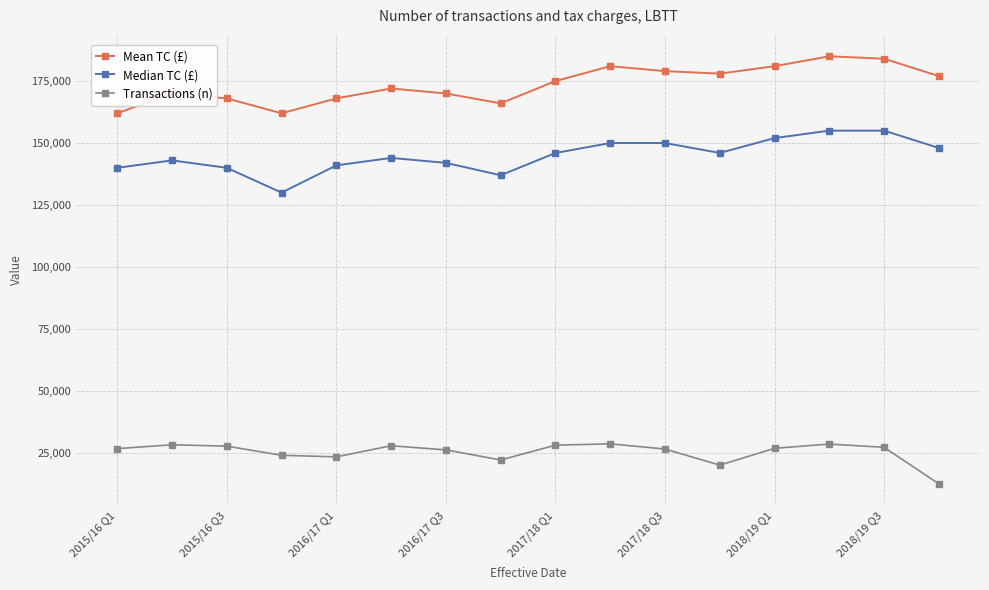

True or false: Transactions (n) and Mean TC (£) cross at least once.

False